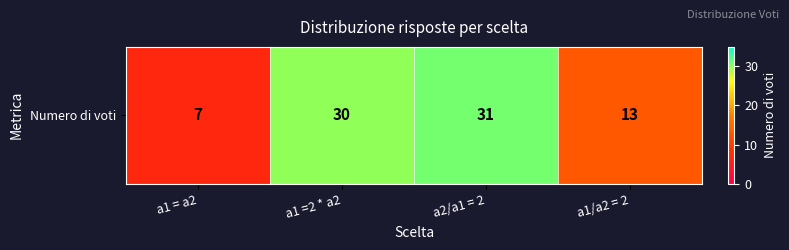

Which has a higher value, a1 = a2 or a1/a2 = 2?

a1/a2 = 2